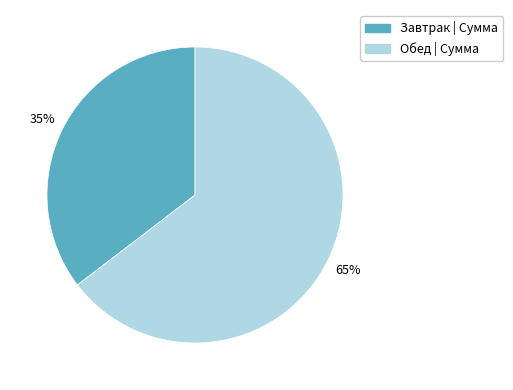

To the nearest percent, what is the average slice percentage?

50%